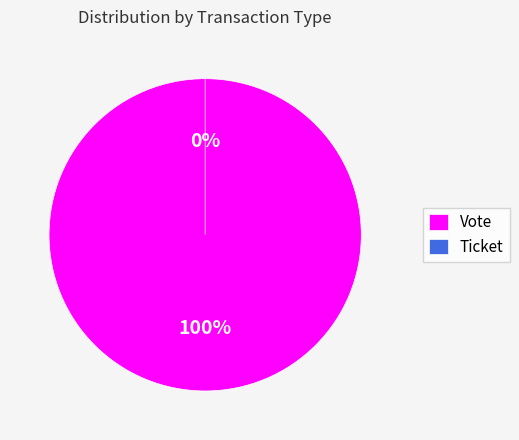

Is Ticket the majority of the pie?

No